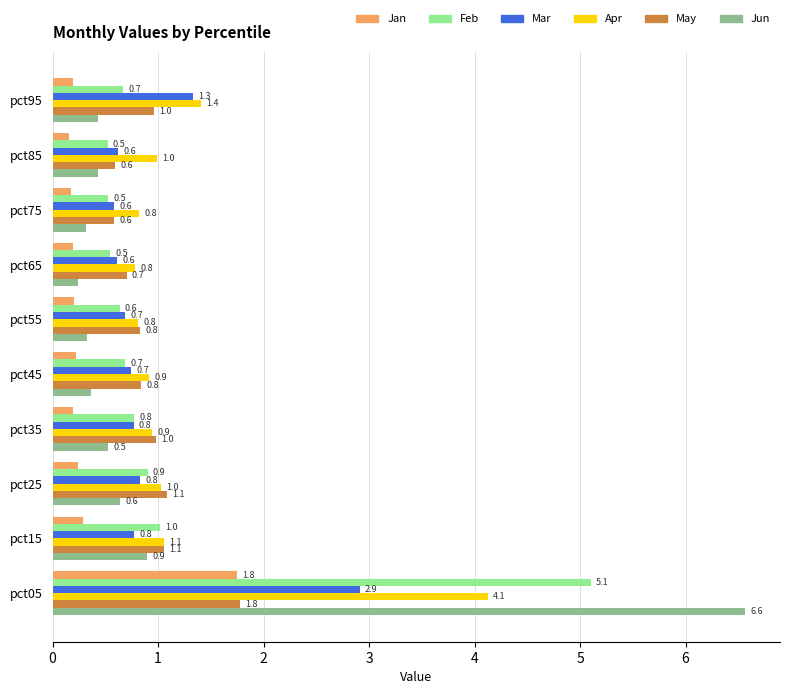

Which series has the largest total across all categories?

Apr